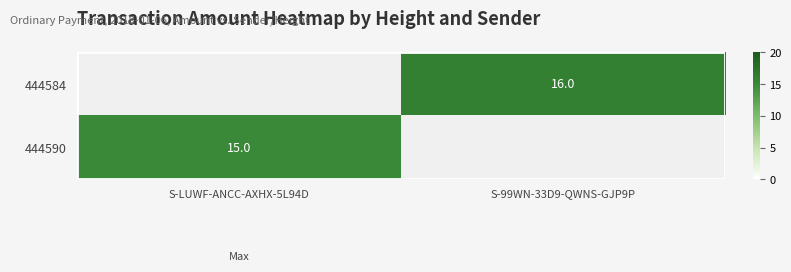

Is it true that 444584 equals 16 at S-99WN-33D9-QWNS-GJP9P?

True